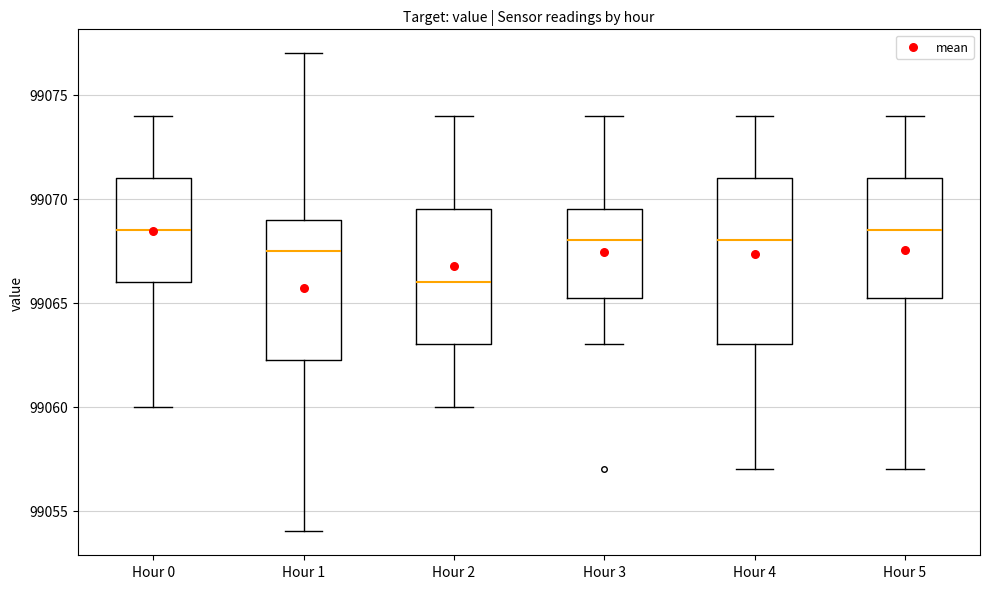

Reading left to right, read every box against the y-axis: the position of its median line, the range the box covers, and the ends of its whiskers. The values are not printed on the chart, so give them approximately, as read against the axis.

Hour 0: median 99068.5, box 99066.0 to 99071.0, whiskers 99060.0 to 99074.0
Hour 1: median 99067.5, box 99062.5 to 99069.0, whiskers 99054.0 to 99077.0
Hour 2: median 99066.0, box 99063.0 to 99069.5, whiskers 99060.0 to 99074.0
Hour 3: median 99068.0, box 99065.5 to 99069.5, whiskers 99063.0 to 99074.0
Hour 4: median 99068.0, box 99063.0 to 99071.0, whiskers 99057.0 to 99074.0
Hour 5: median 99068.5, box 99065.5 to 99071.0, whiskers 99057.0 to 99074.0